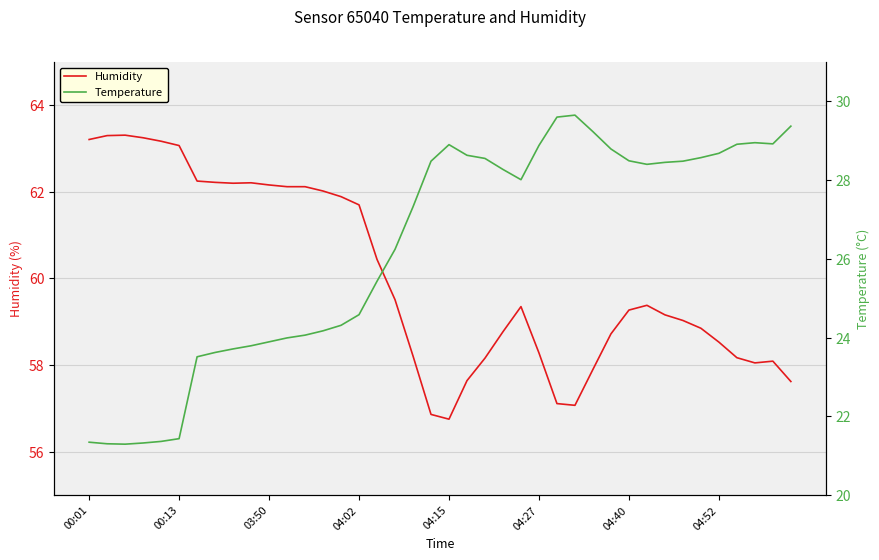

What is the minimum value for Humidity?

56.8